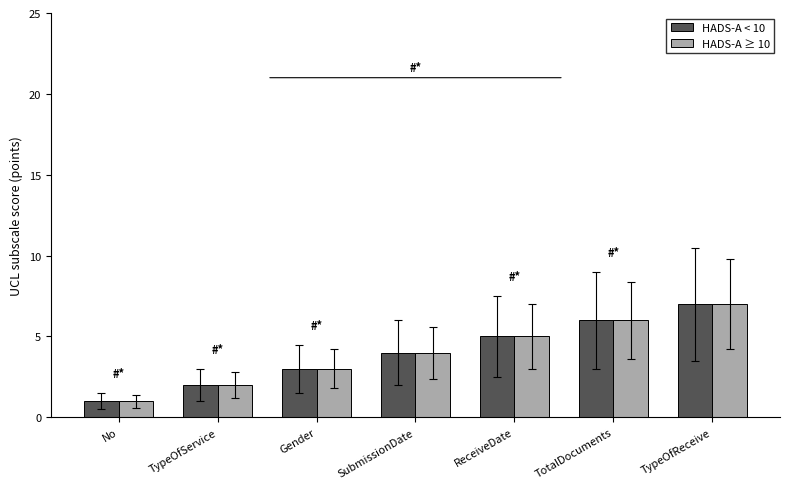

What is the sum of all HADS-A ≥ 10 values?

28